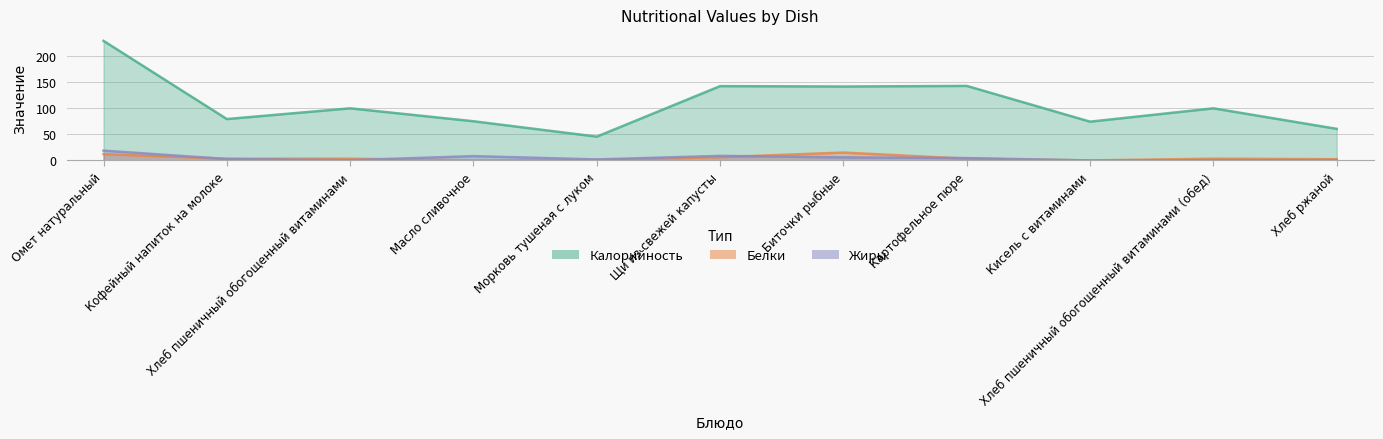

Is it true that Жиры equals 0.1 at Хлеб пшеничный обогощенный витаминами?

False